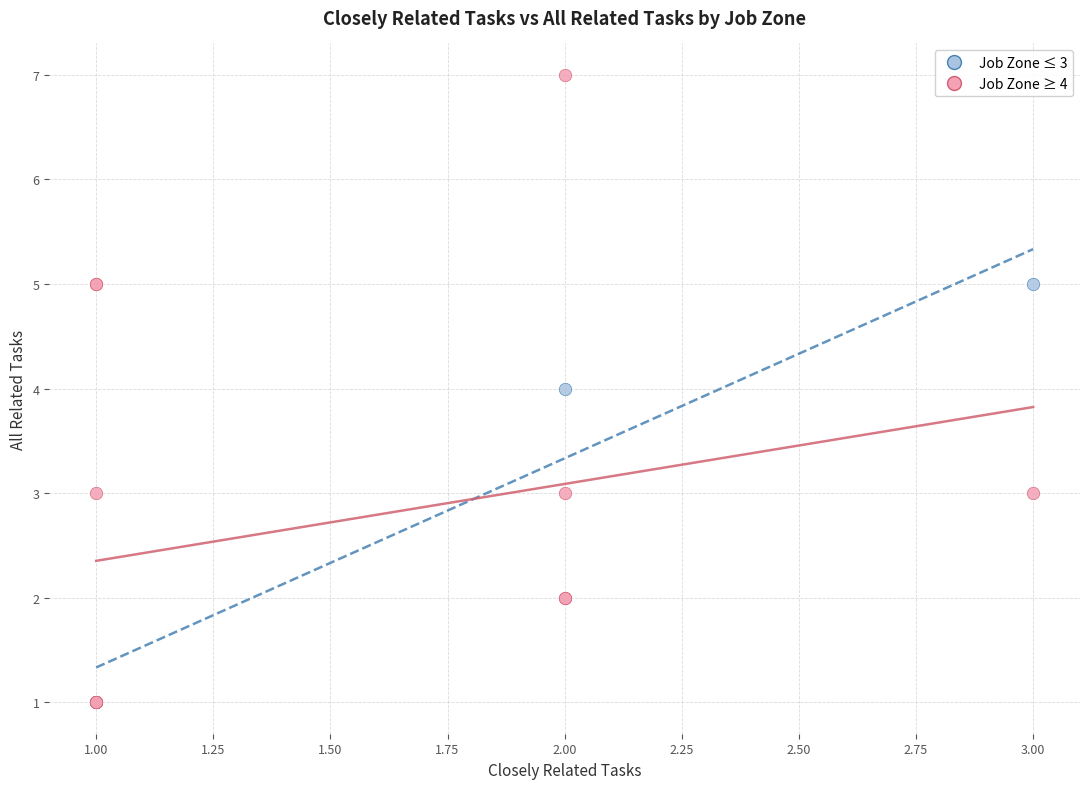

Which series reaches the maximum Y coordinate?

Job Zone ≥ 4